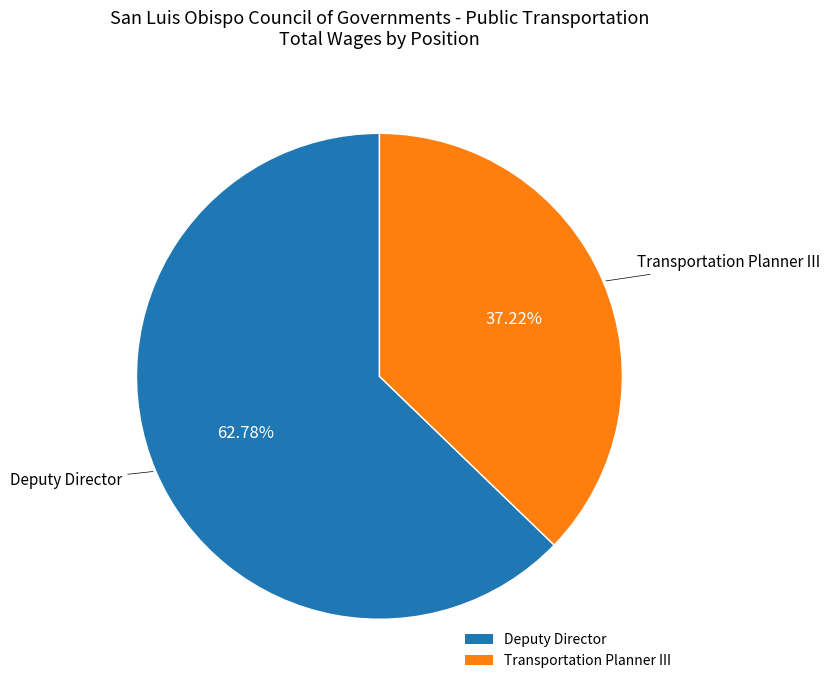

To the nearest percent, what is the difference between the largest and smallest slice percentages?

26%